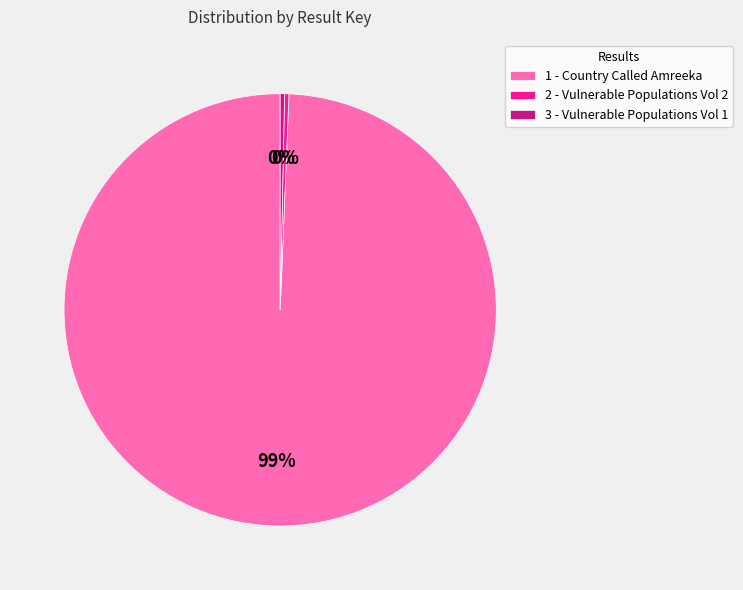

How many segments does this pie chart have?

3